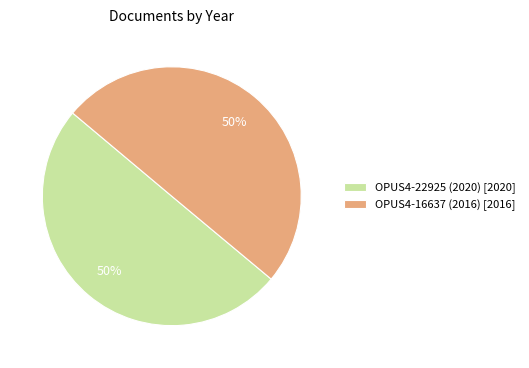

Approximately how many times larger is the value at OPUS4-16637 (2016) compared to OPUS4-22925 (2020)?

1.0